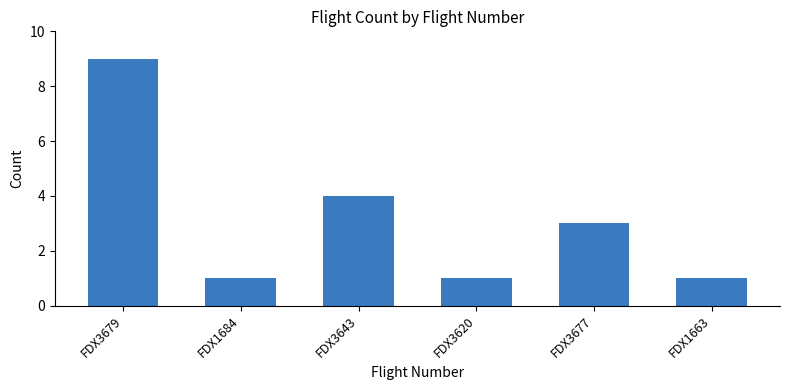

What is the approximate value at FDX3679?

9